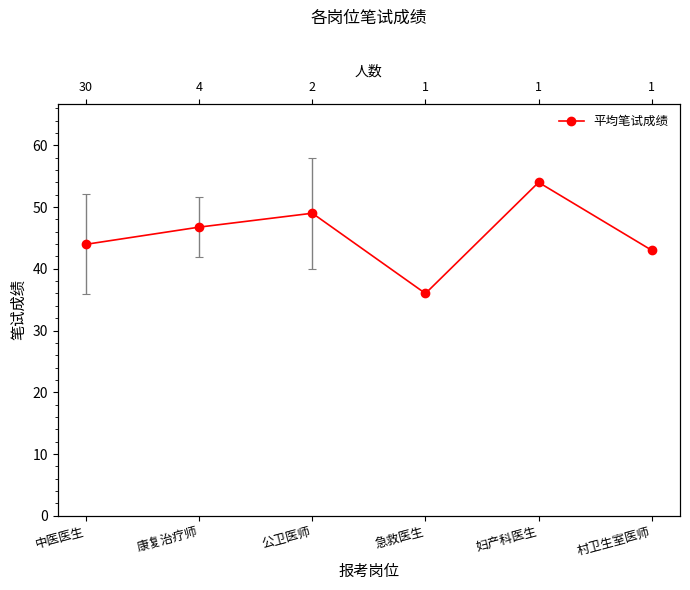

Does the chart have visible grid lines?

No